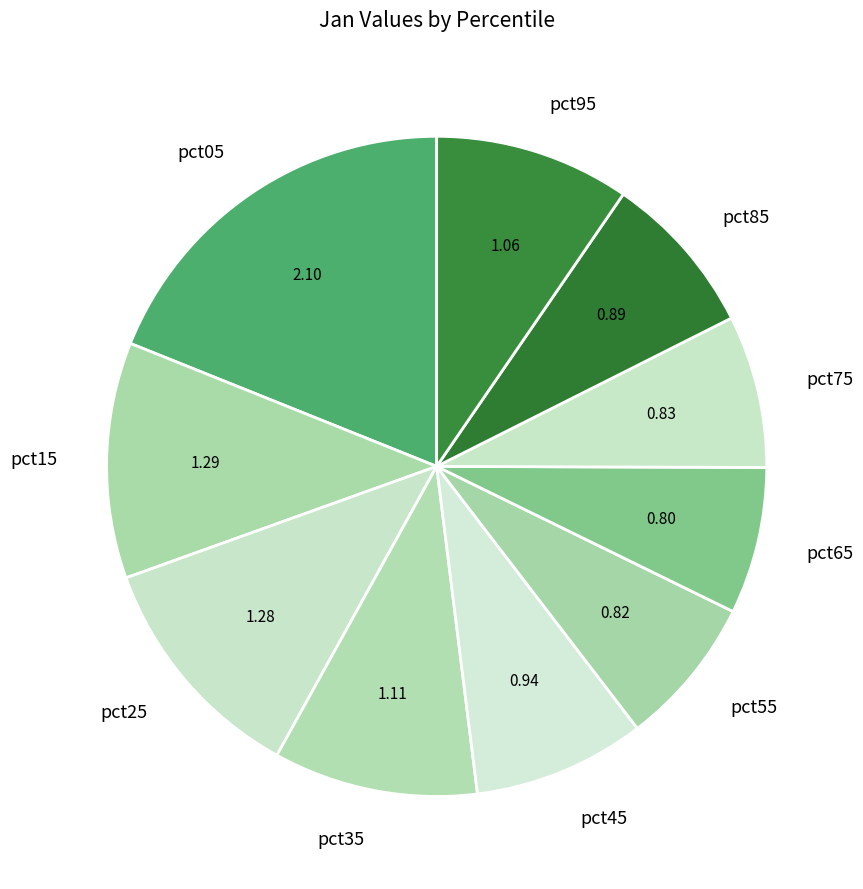

What is the ratio of the value at pct95 to the value at pct25?

0.8